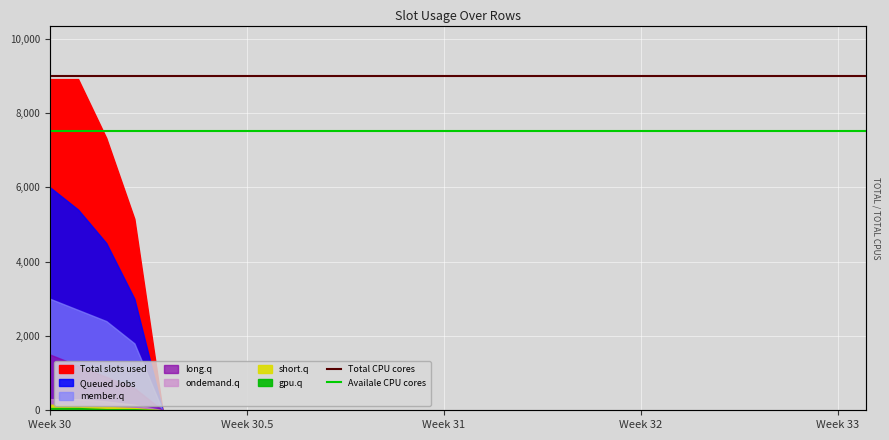

At which category does the chart reach its minimum across all series?

Week 30